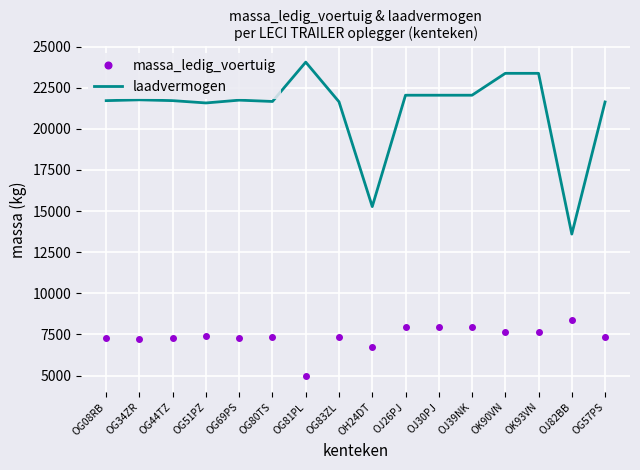

At which label does laadvermogen first exceed 21740?

OG34ZR